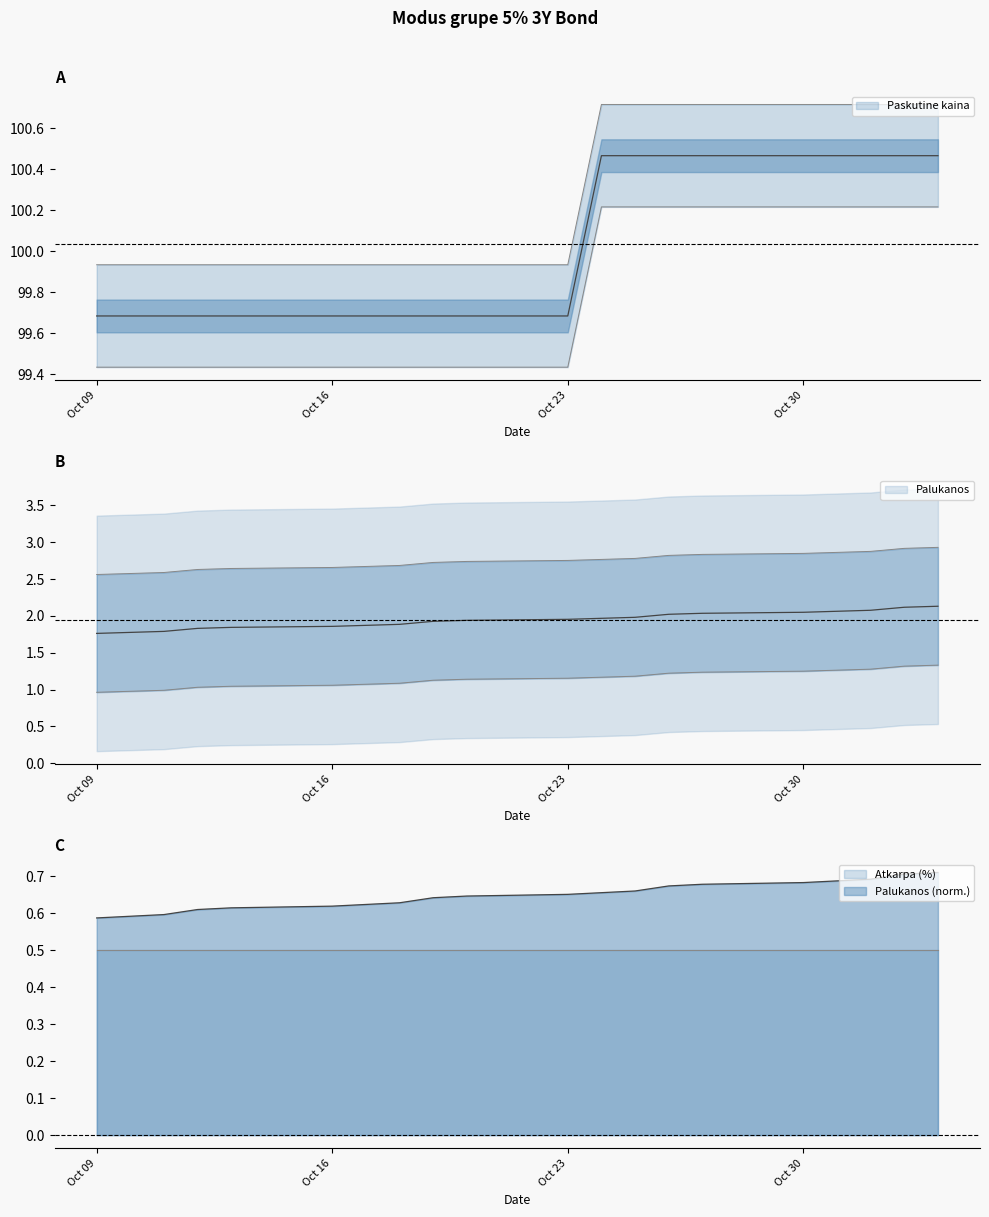

Reading left to right, list all the values displayed in this chart.

Paskutine kaina: 99.7	99.7	99.7	99.7	99.7	99.7	99.7	99.7	99.7	99.7	99.7	100.5	100.5	100.5	100.5	100.5	100.5	100.5	100.5	100.5
Palukanos: 1.8	1.8	1.8	1.8	1.8	1.9	1.9	1.9	1.9	1.9	2.0	2.0	2.0	2.0	2.0	2.0	2.1	2.1	2.1	2.1